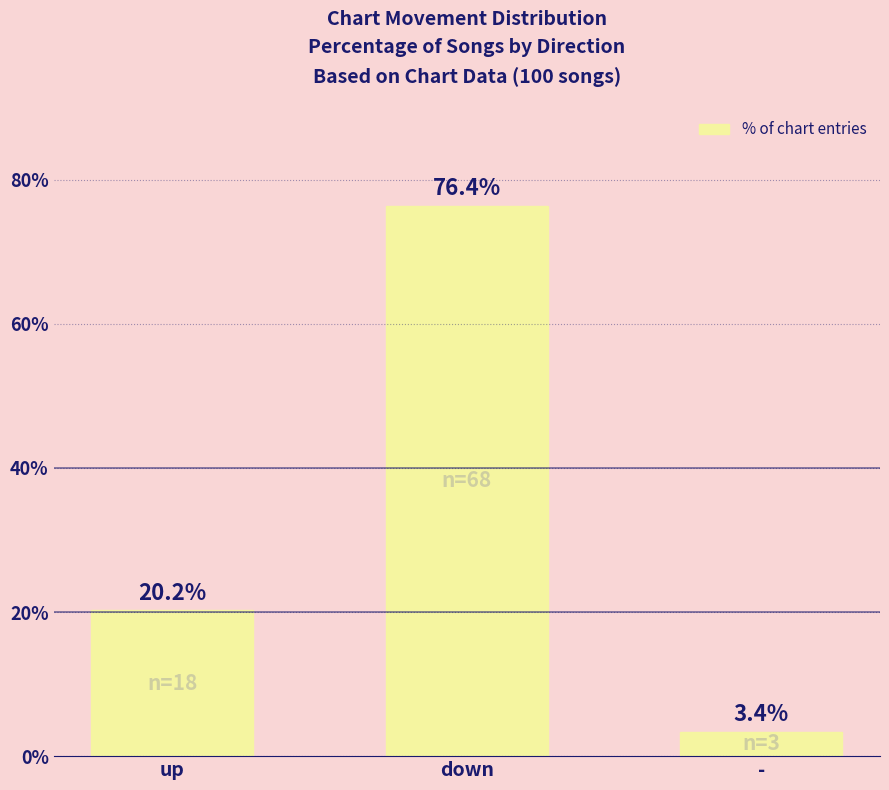

At which category does the chart reach its peak across all series?

down